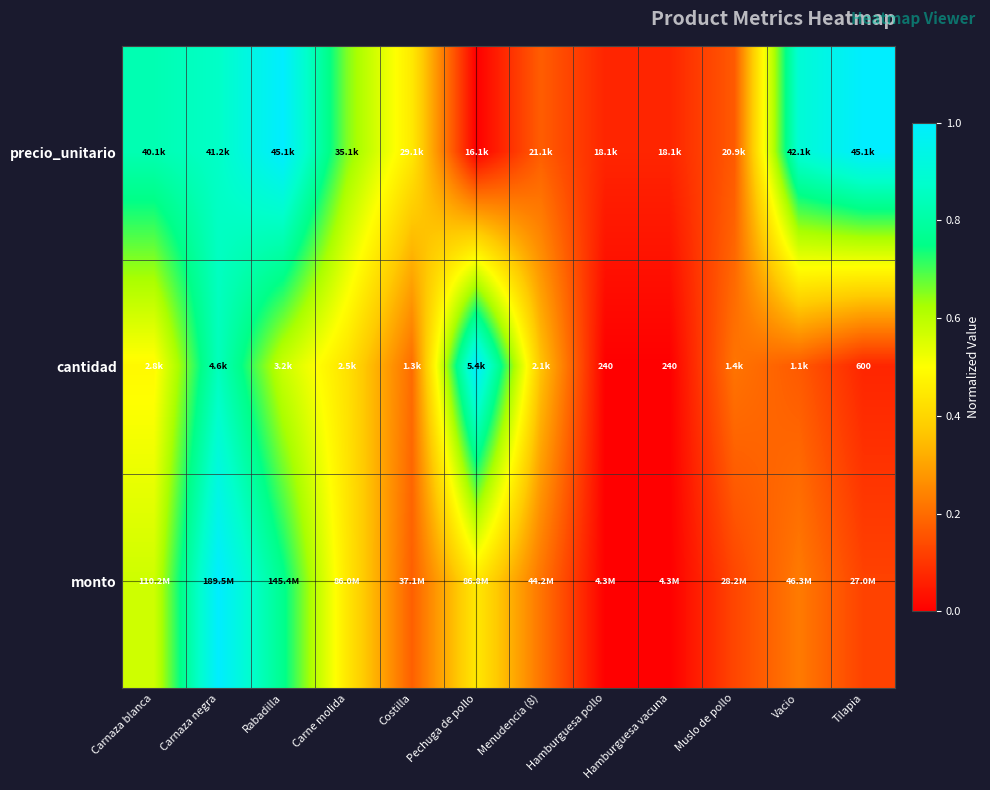

What is the difference between the monto values at Muslo de pollo and Pechuga de pollo?

0.3